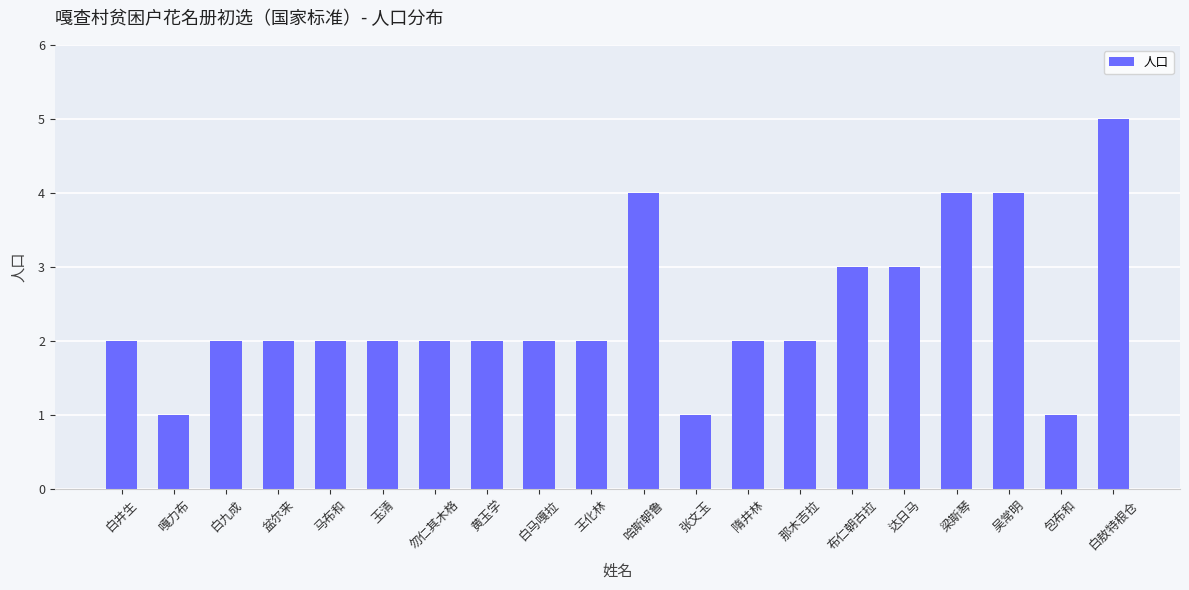

Between 那木吉拉 and 张文玉, which is larger?

那木吉拉